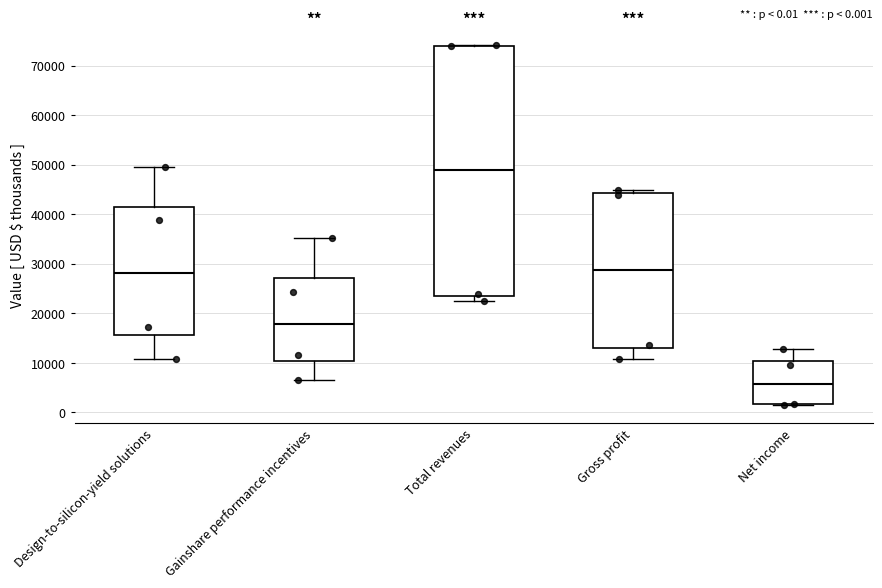

Which box's median line is the highest?

Total revenues